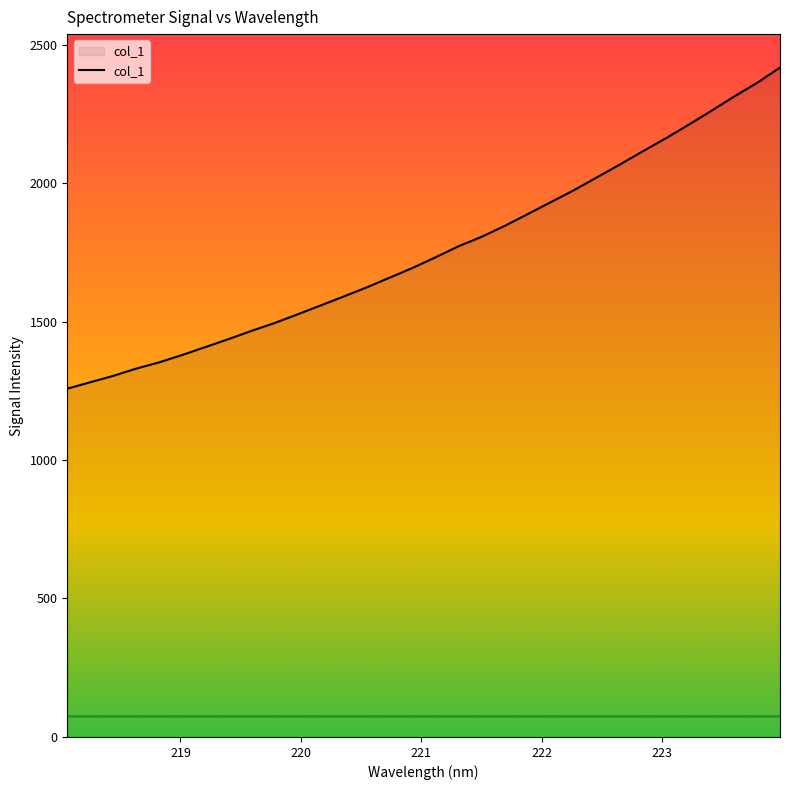

What is the smallest value displayed?

1257.5